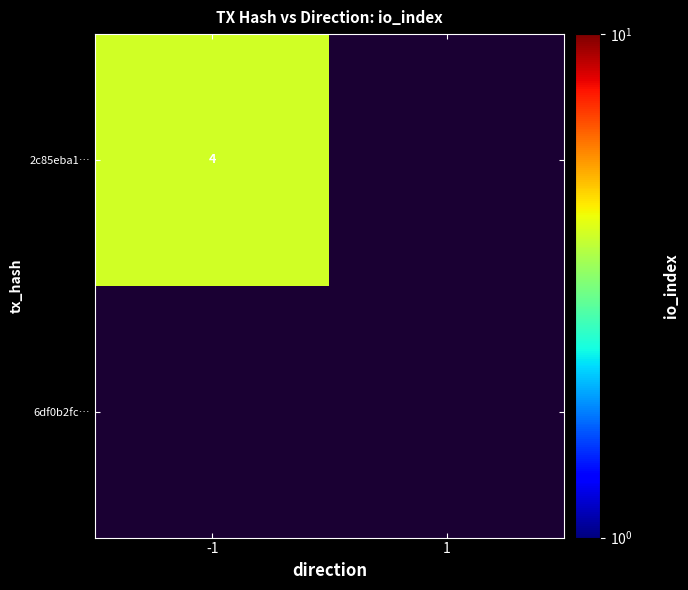

True or false: 6df0b2fc8b616f344c89864519667184ac743ac has a value of 1.0 at direction.

True